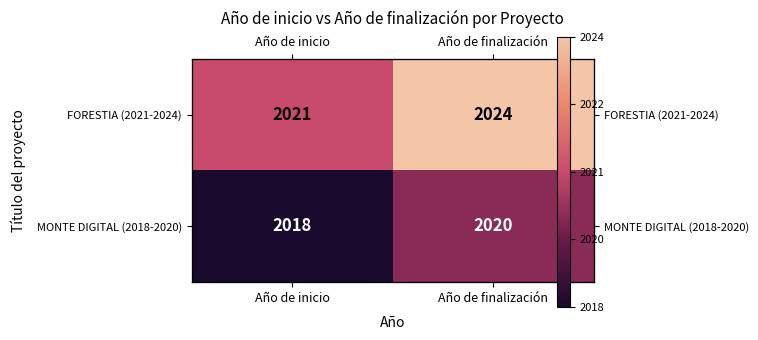

What is the lowest value of the FORESTIA (2021-2024) series?

2021